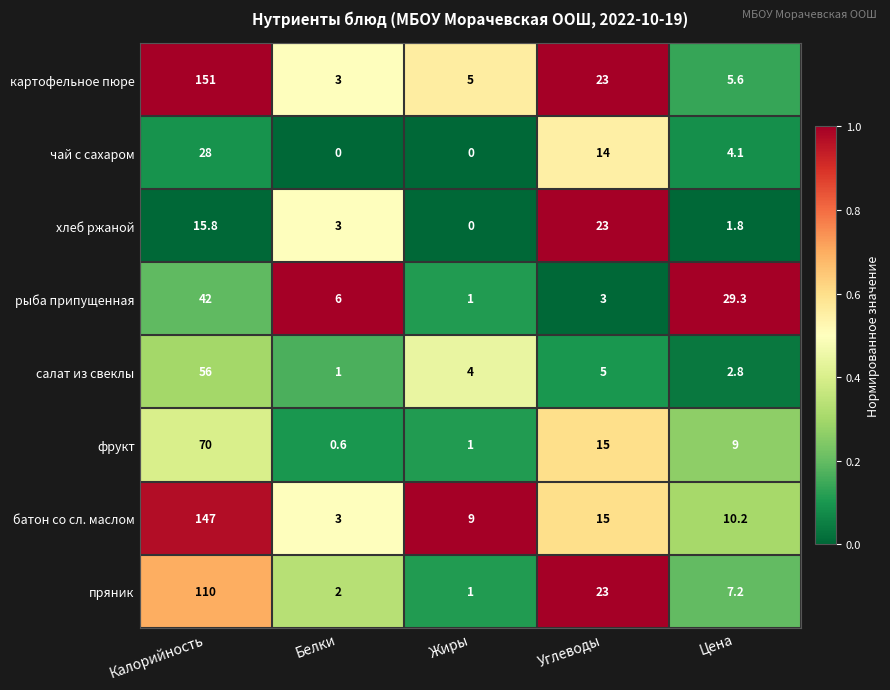

What is the sum of all фрукт values?

95.6